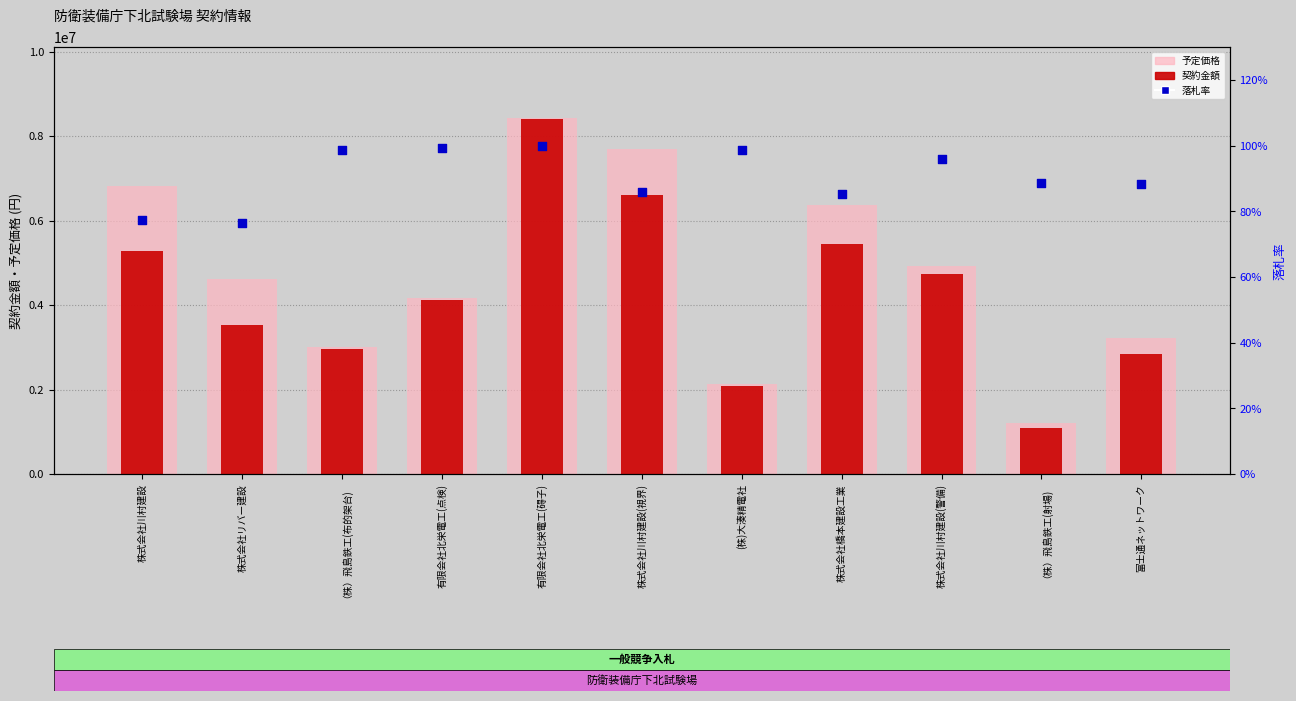

Which series reaches the minimum Y coordinate?

落札率